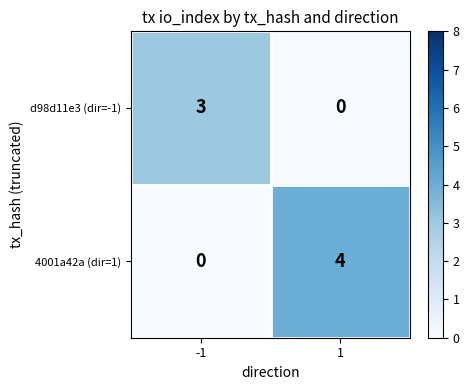

What is the greatest value displayed?

4